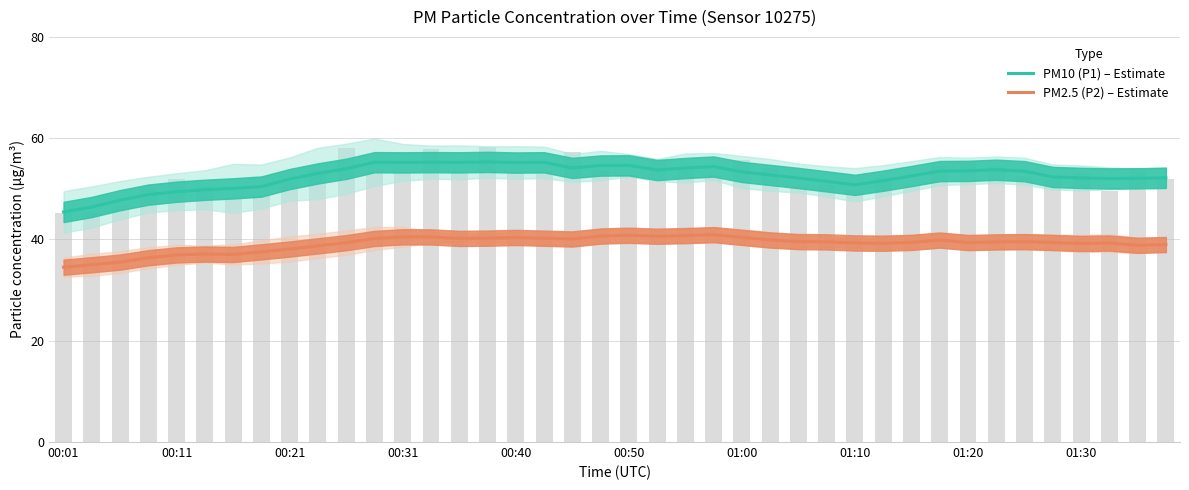

At which category is the sum across all series the highest?

13